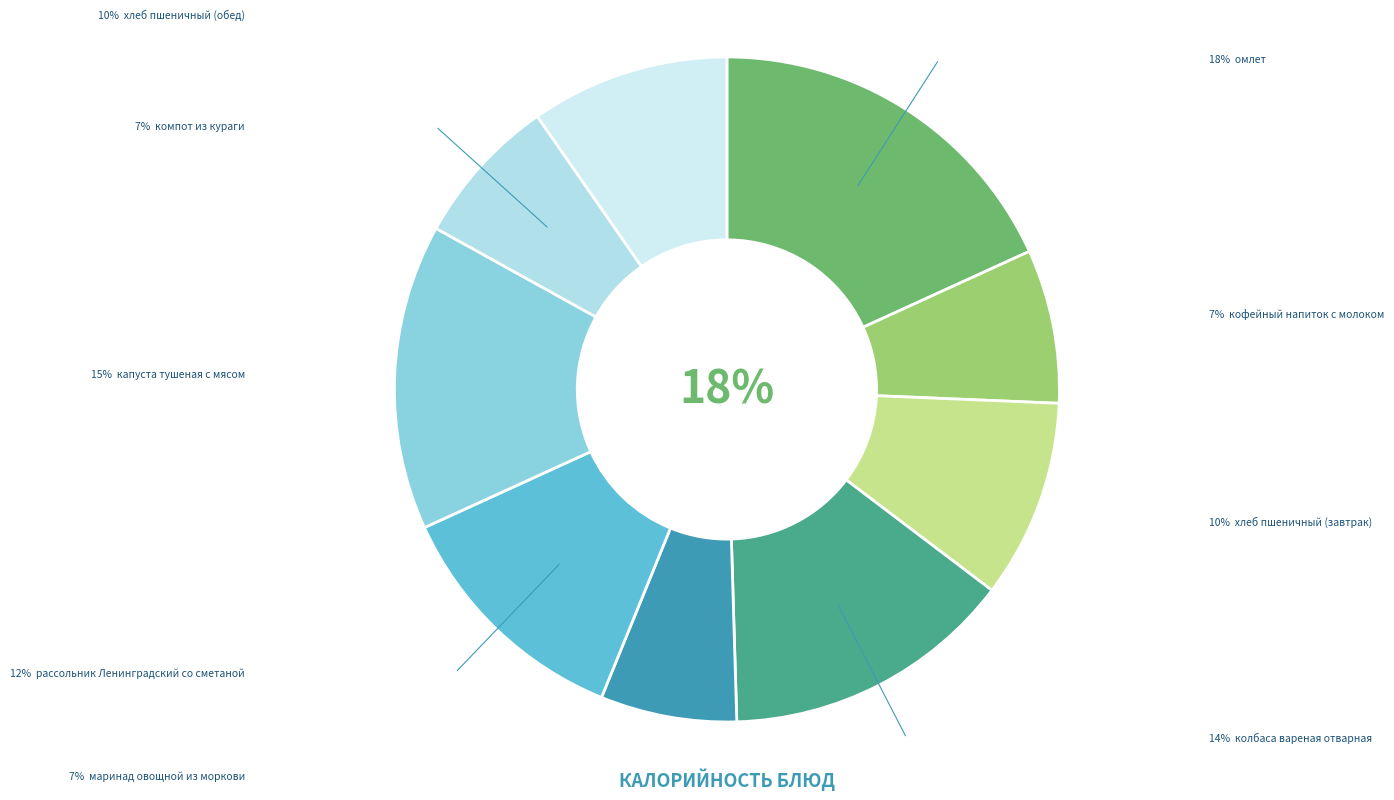

True or false: хлеб пшеничный (обед) accounts for 10% of the total.

True